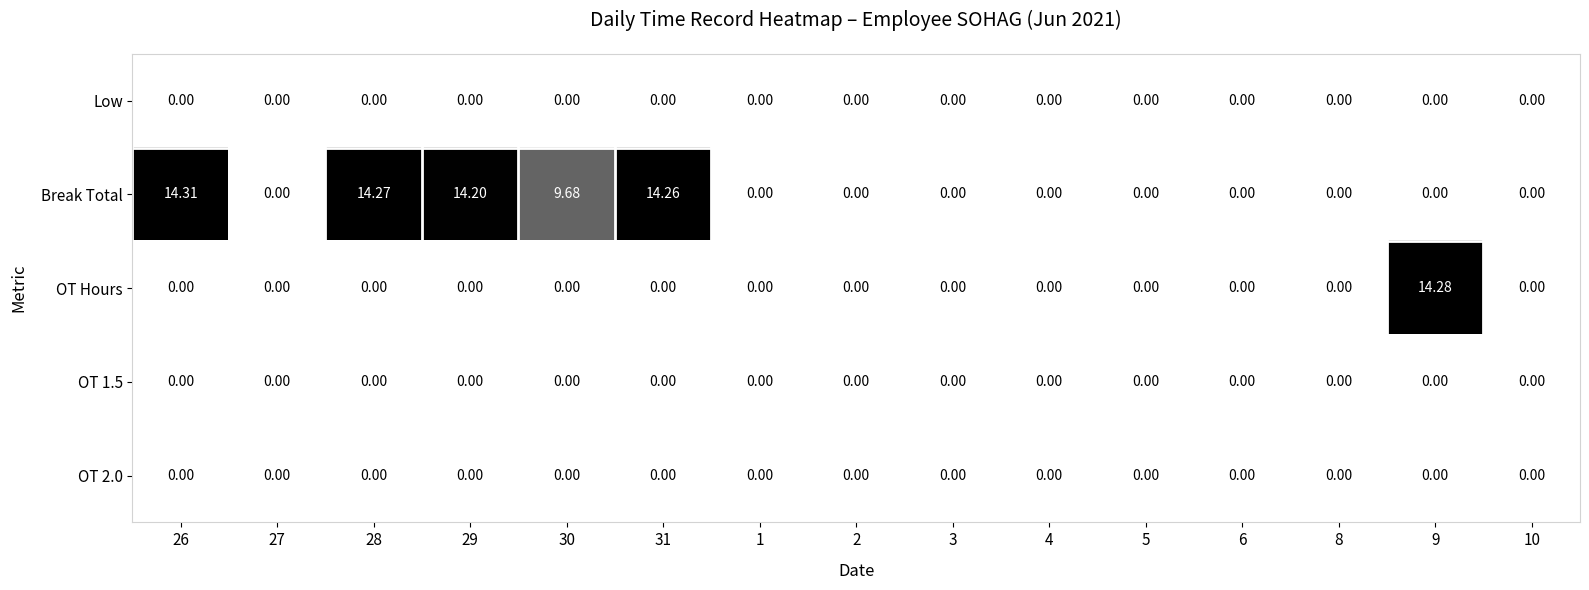

What is the total value across all series at 29?

14.2